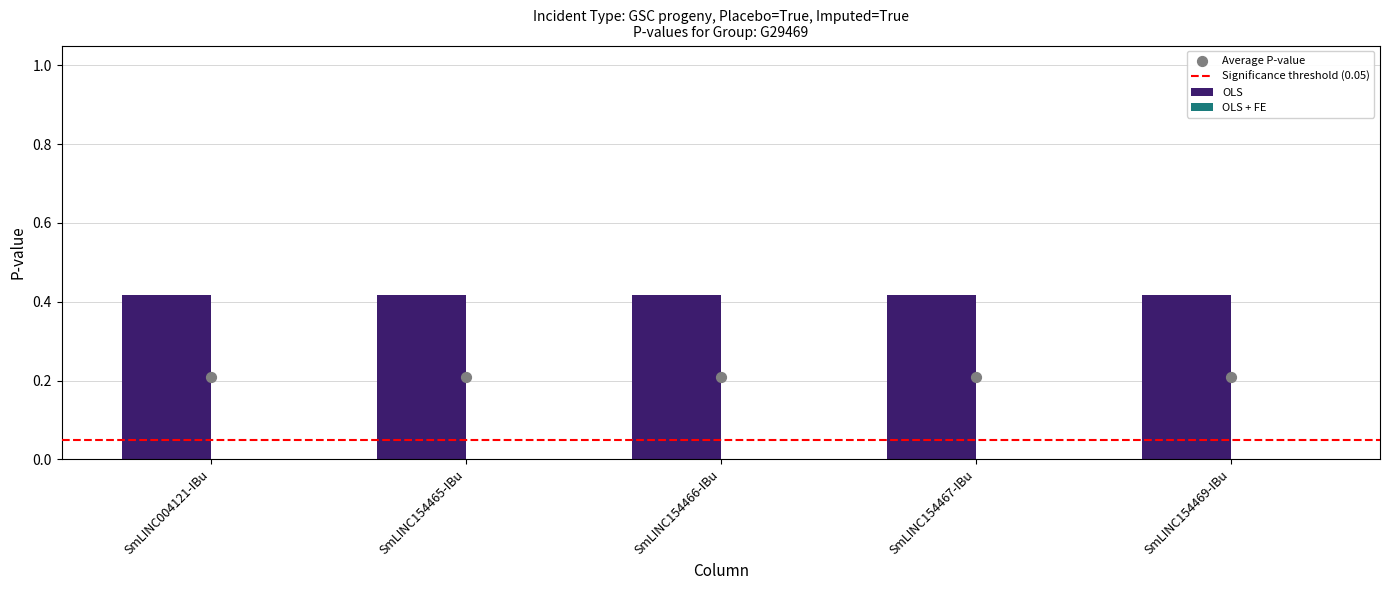

What is the total value across all series at SmLINC154469-IBu?

0.4